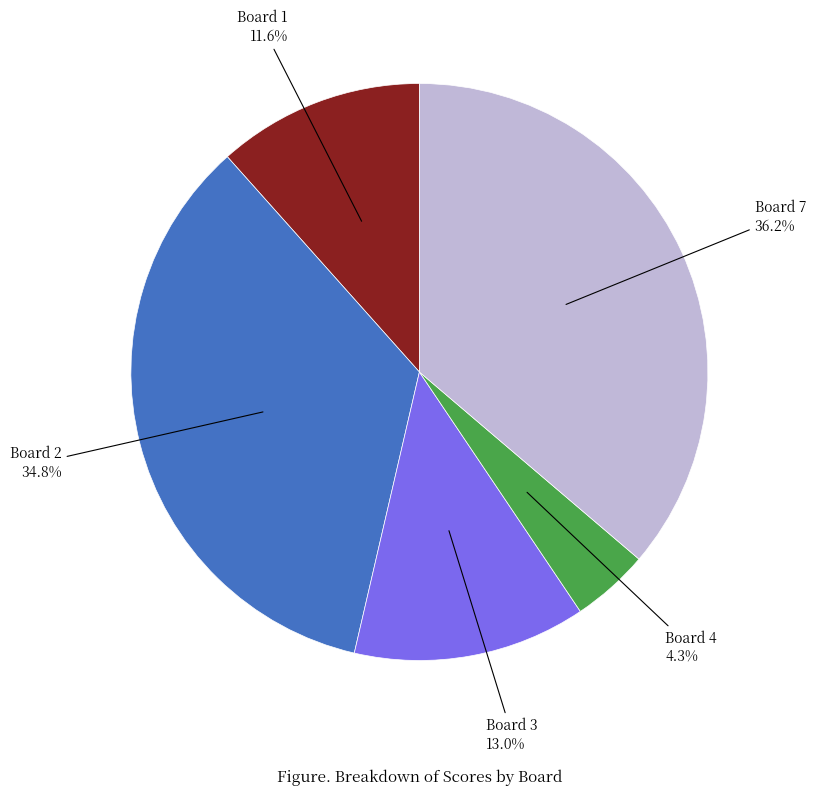

Count the number of slices in the pie.

5